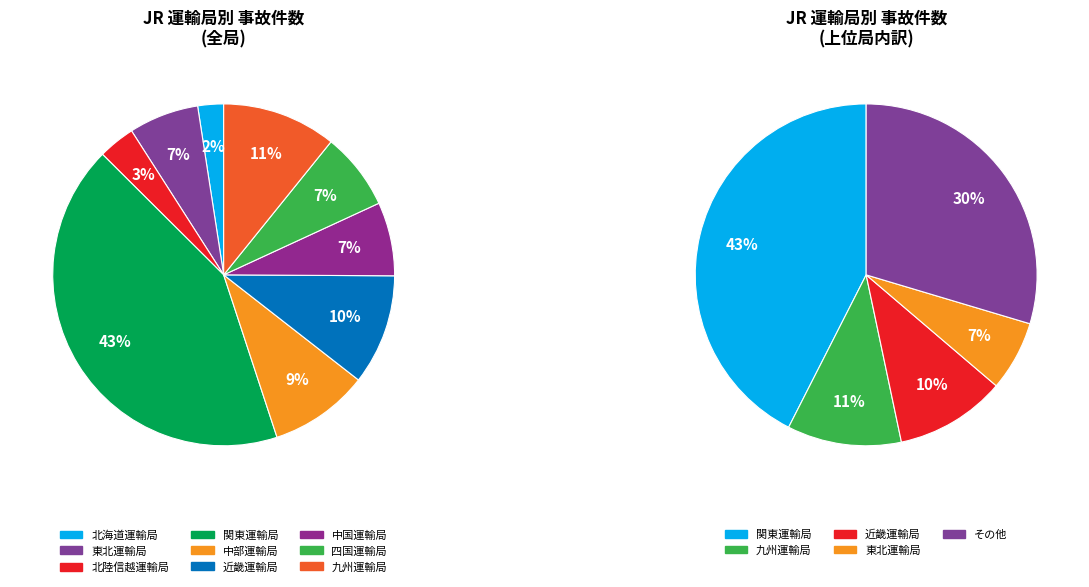

To the nearest percent, what is the difference between the largest and smallest slice percentages?

40%